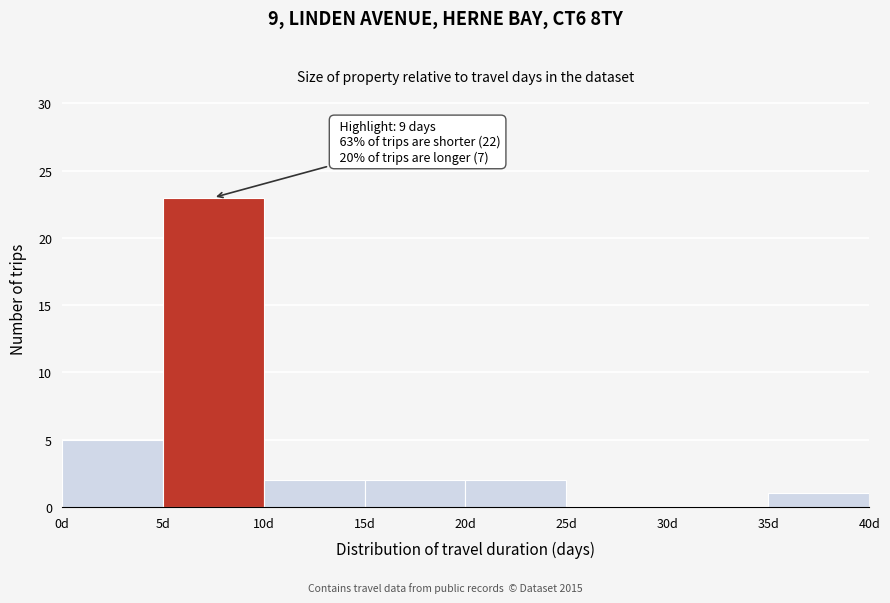

Over which range of the x-axis is the bar tallest?

5 to 10